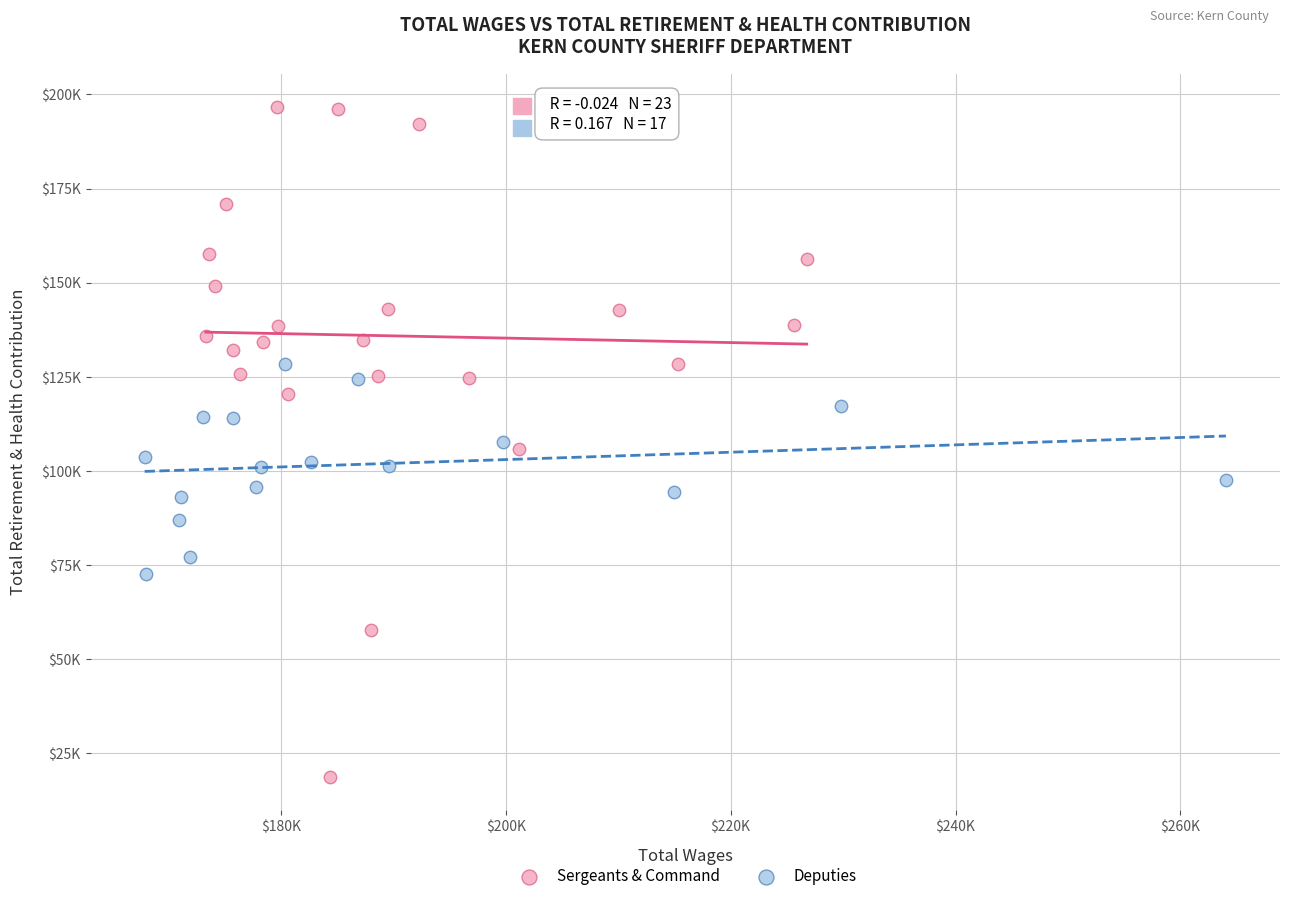

What are all the series names shown in the legend?

Sergeants & Command, Deputies